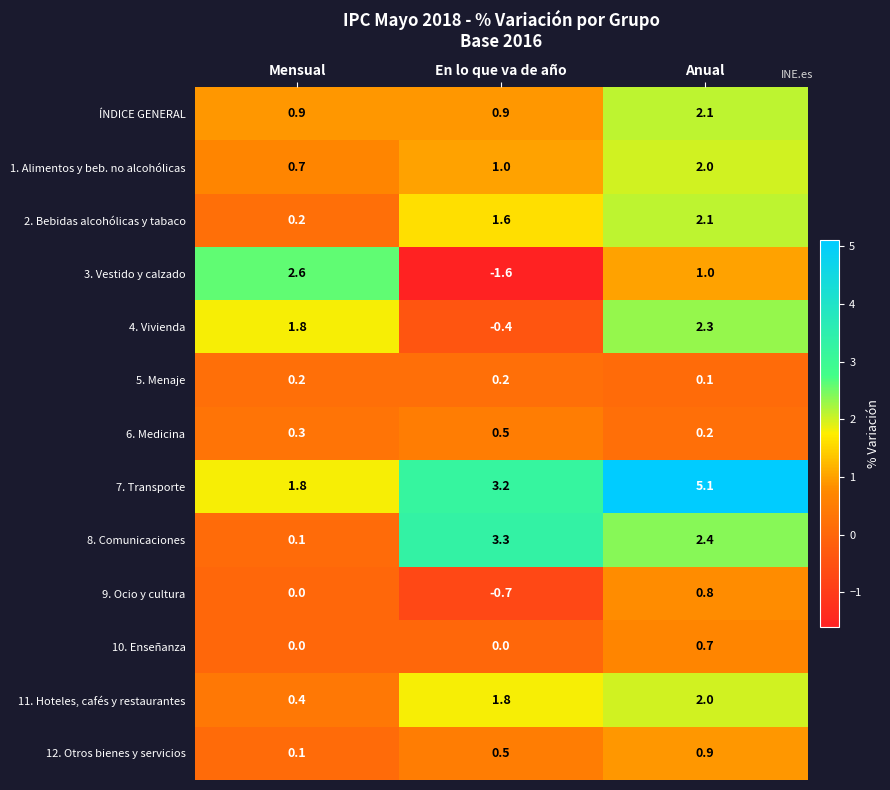

Which series has the largest total across all categories?

7. Transporte